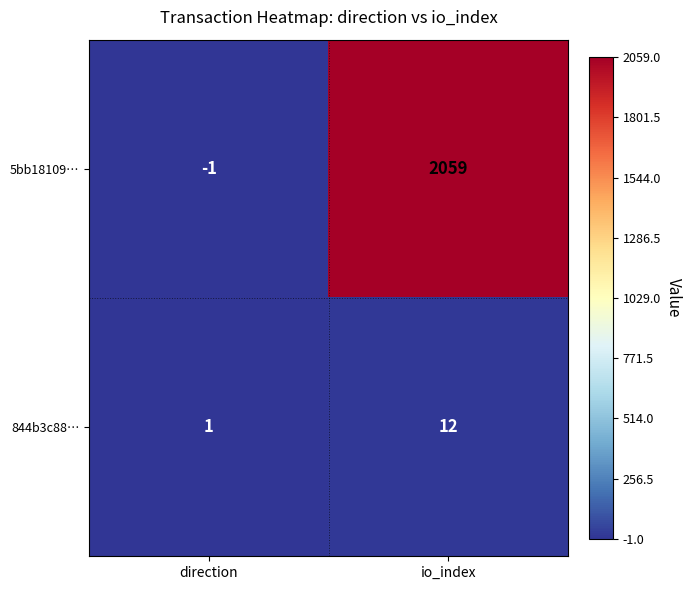

Which category has the lowest value in the 5bb18109… series?

direction